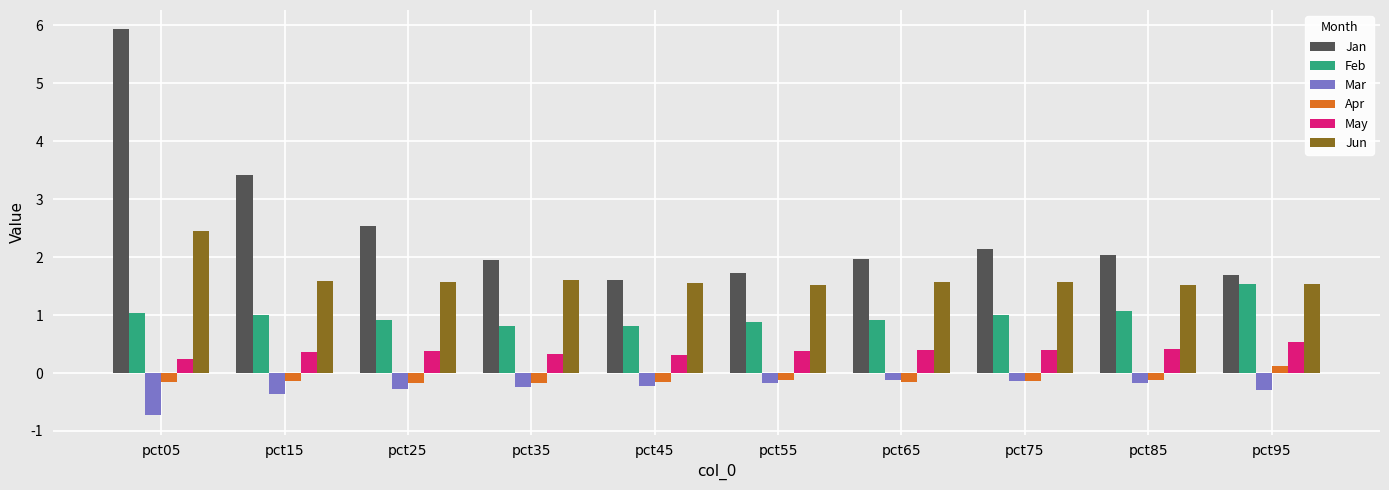

What is the total value across all series at pct45?

3.9